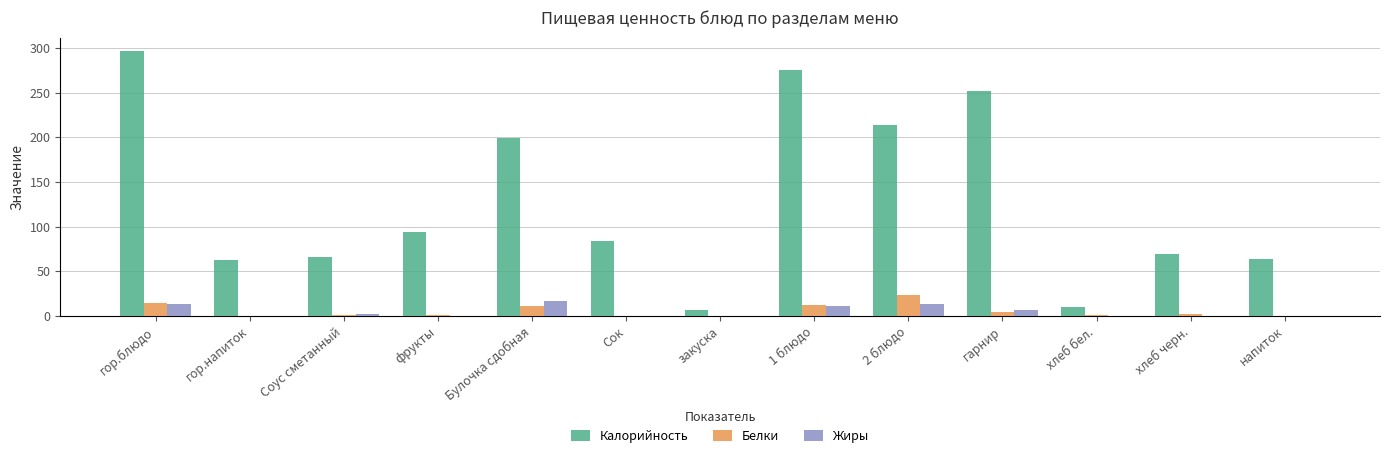

The Калорийность series shows 69.6 at хлеб черн.. True or false?

True